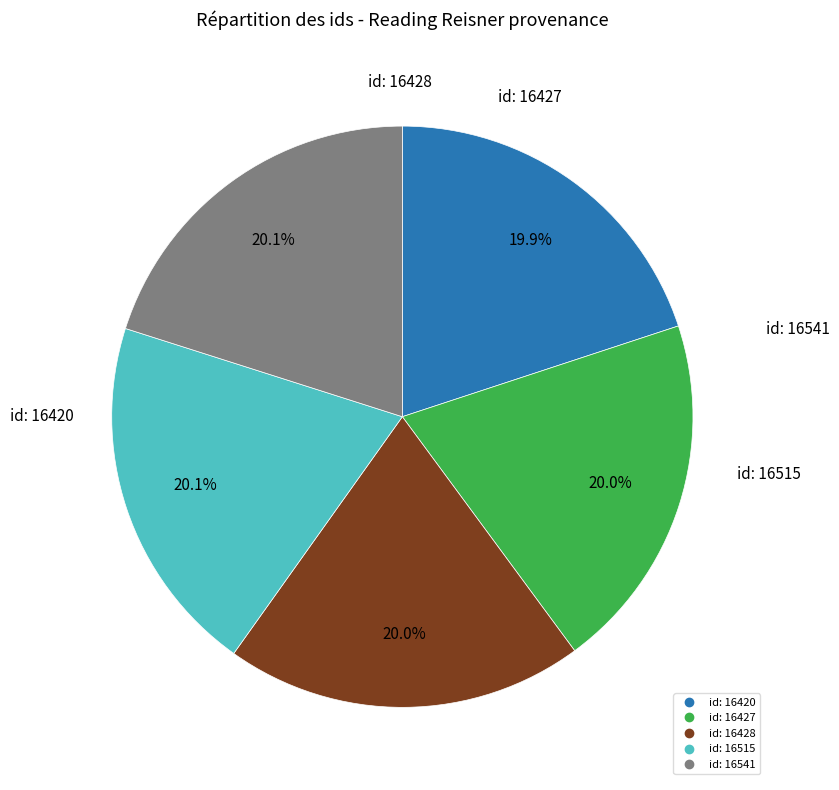

True or false: id: 16515 accounts for 20% of the total.

True